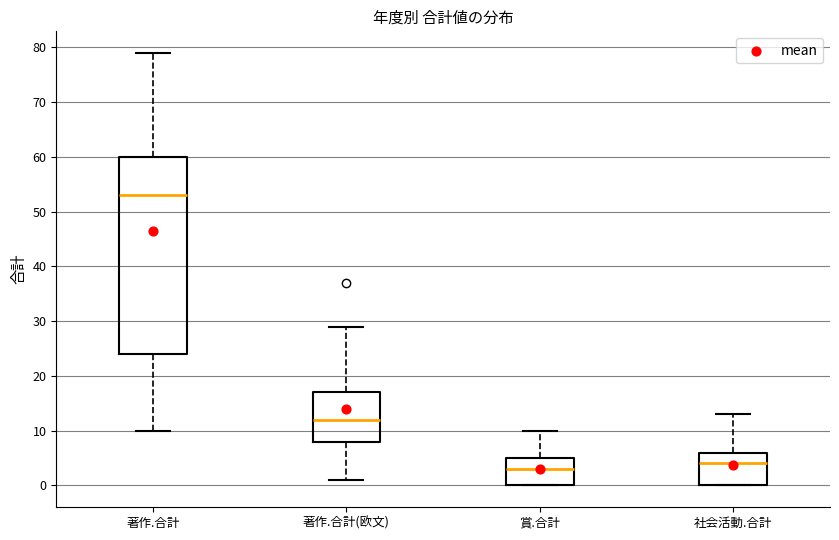

Where does the median line of the box for 賞.合計 sit on the y-axis? The values are not printed on the chart, so give them approximately, as read against the axis.

3